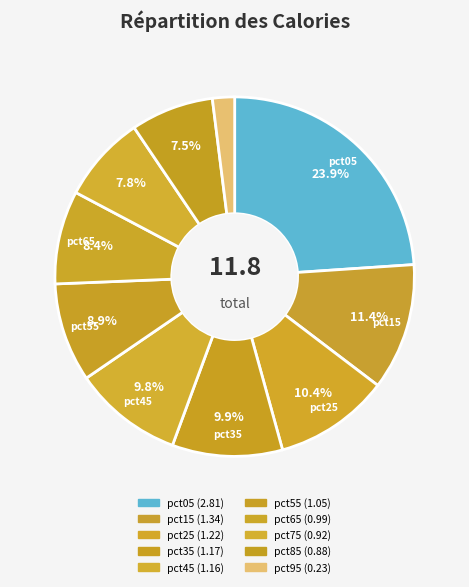

What percentage is the pct65 slice, to the nearest percent?

8%